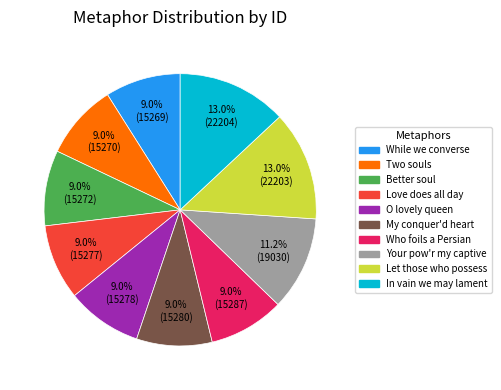

To the nearest percent, what is the difference between the largest and smallest slice percentages?

4%